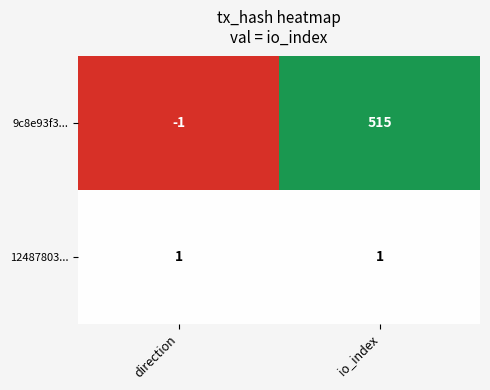

Reading right to left, transcribe all the data shown in this chart.

9c8e93f3...: 515	-1
12487803...: 1	1